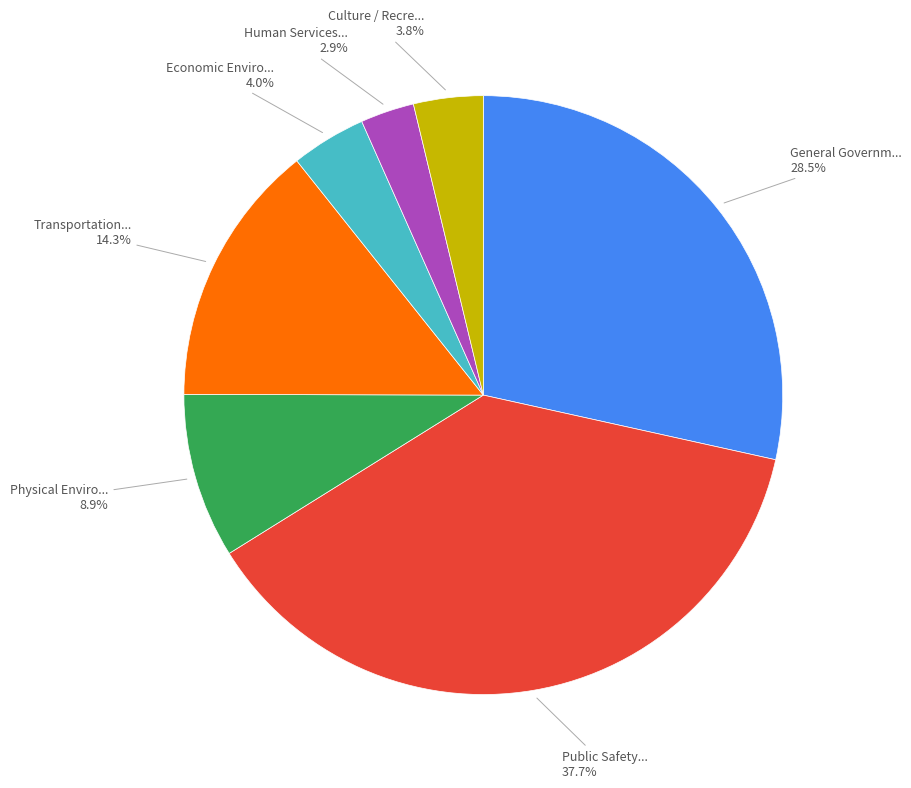

Is there any slice that represents more than half of the pie?

No